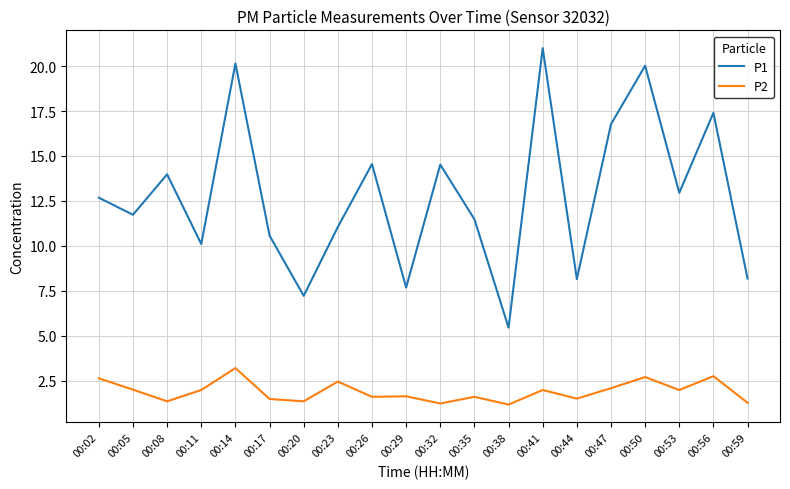

Which label corresponds to the largest value in the chart?

00:41